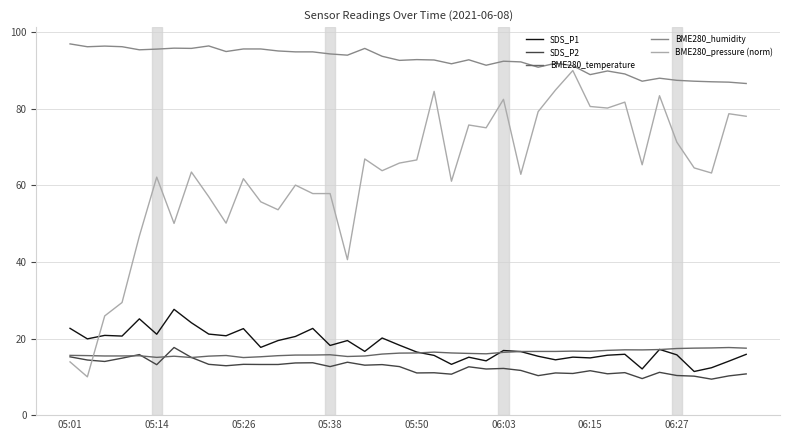

Count the number of data series in this chart.

5